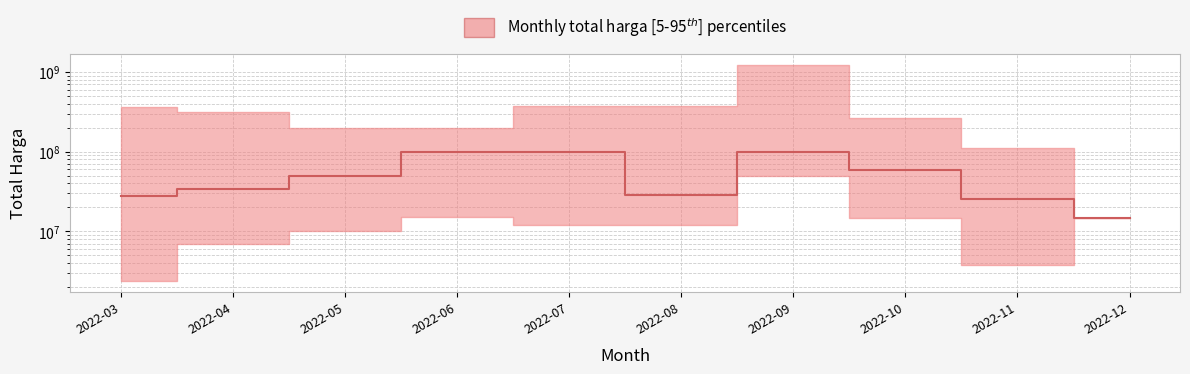

At which category does the chart reach its minimum across all series?

2022-12